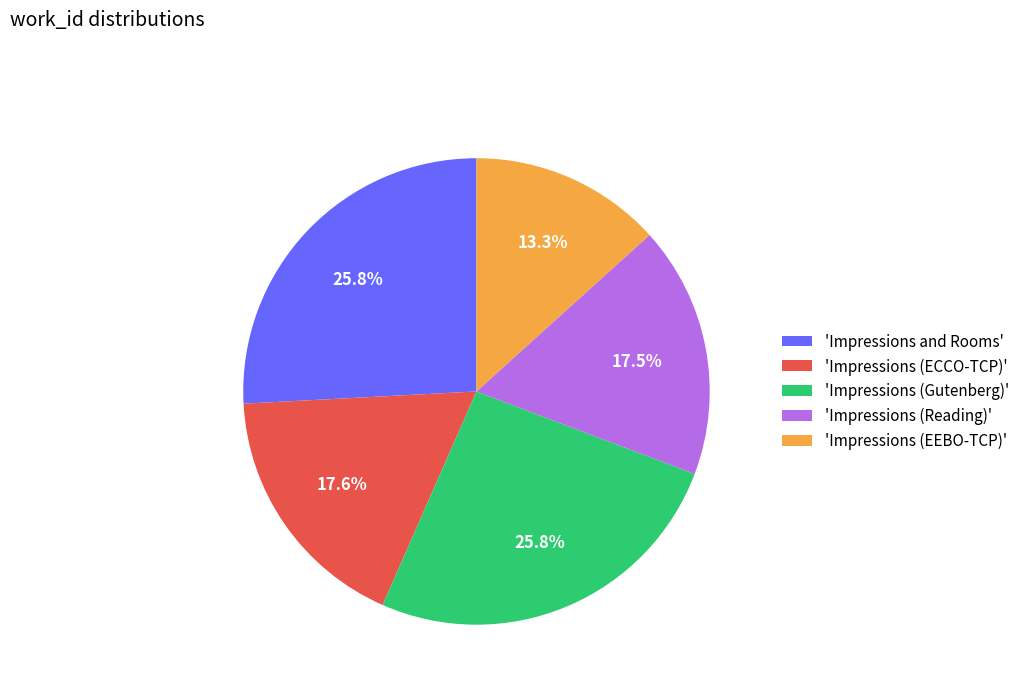

Which category has the smallest portion of the pie?

'Impressions (EEBO-TCP)'